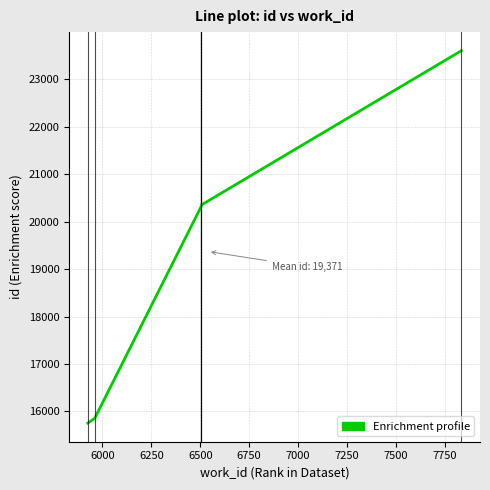

The value at 6500 is 36479. True or false?

False